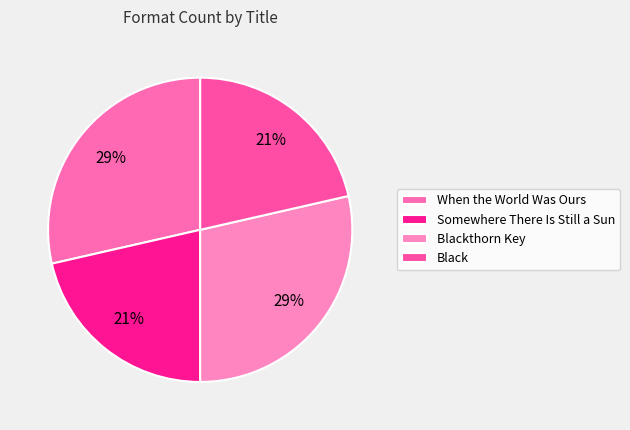

What percentage is the Black slice, to the nearest percent?

21%